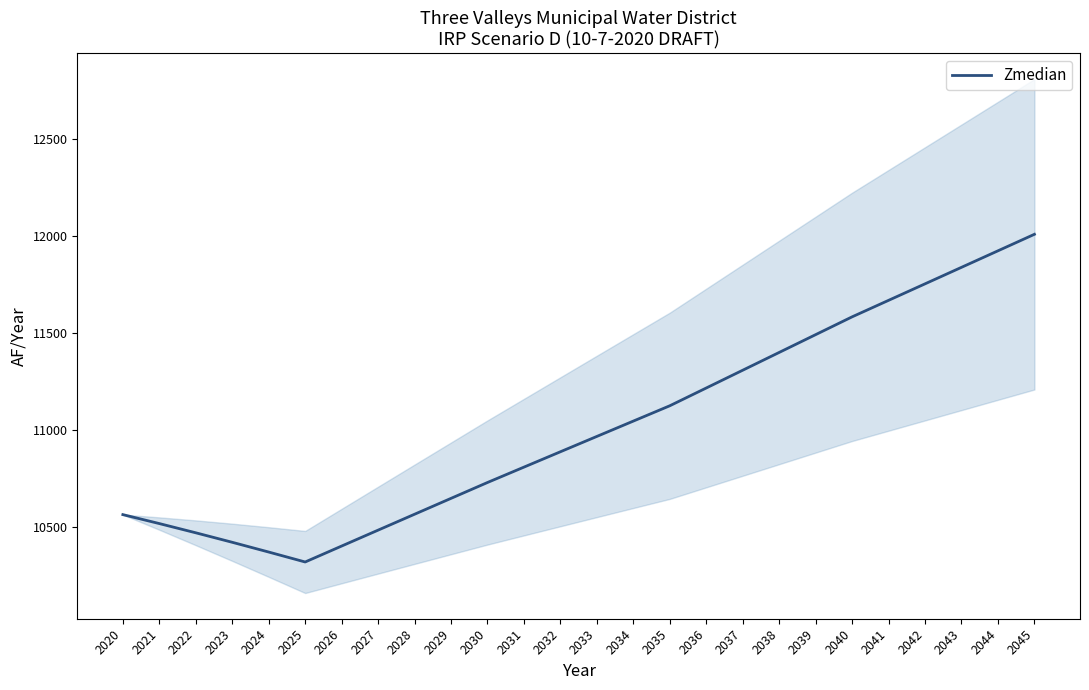

True or false: there are more than 2 points higher than both neighbors.

False